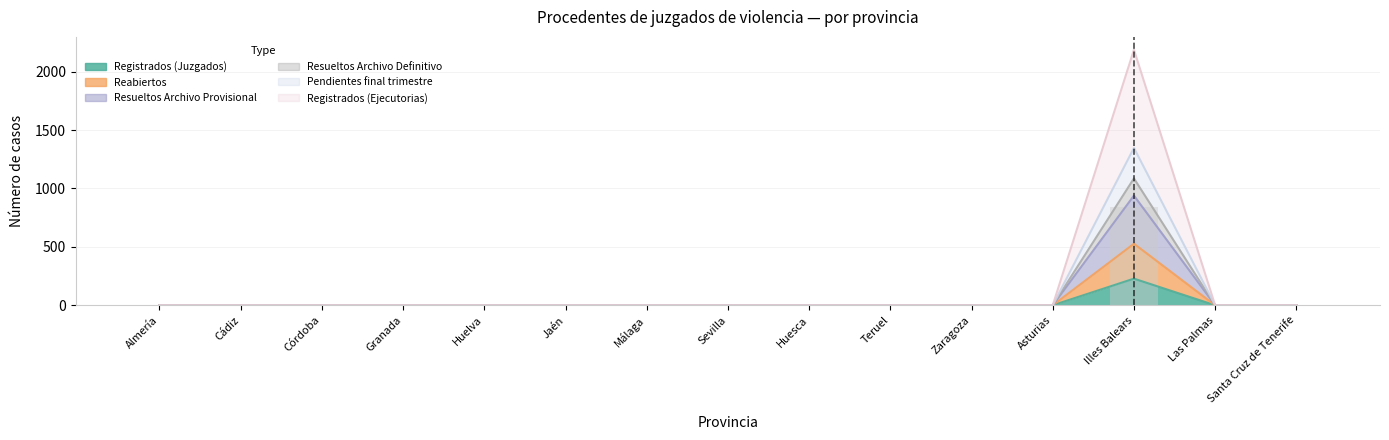

How many bars are there in each group?

6